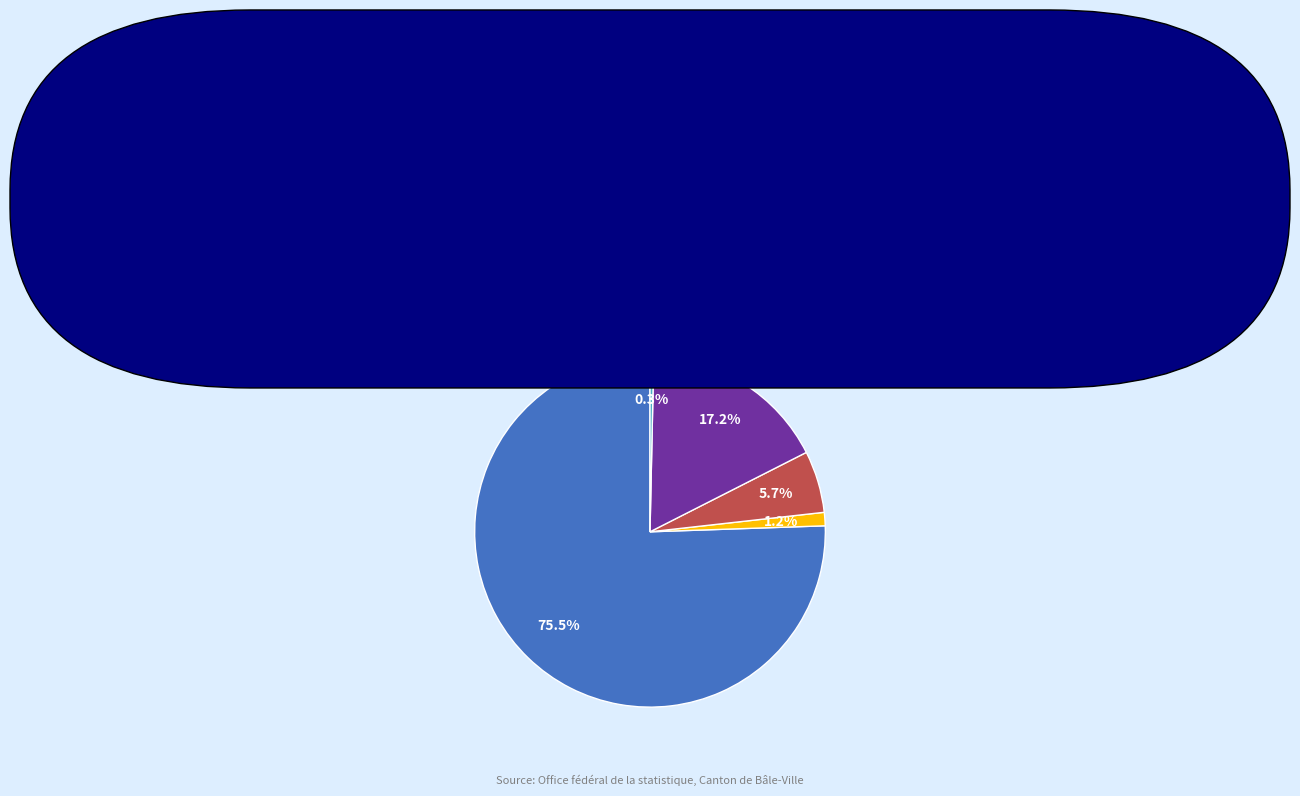

To the nearest percent, what is the combined percentage of Océanie and Asie?

18%